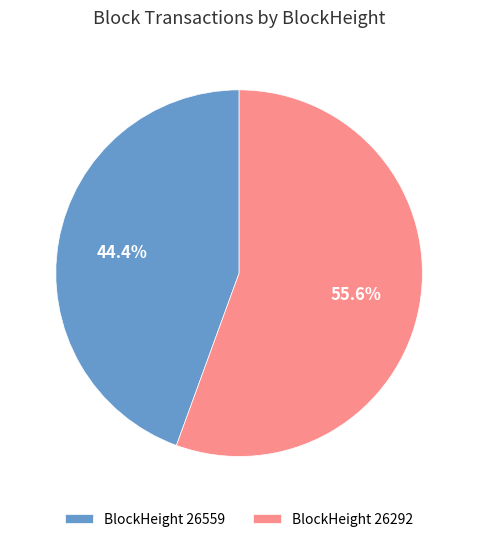

Do BlockHeight 26292 and BlockHeight 26559 together represent more than half of the pie?

Yes